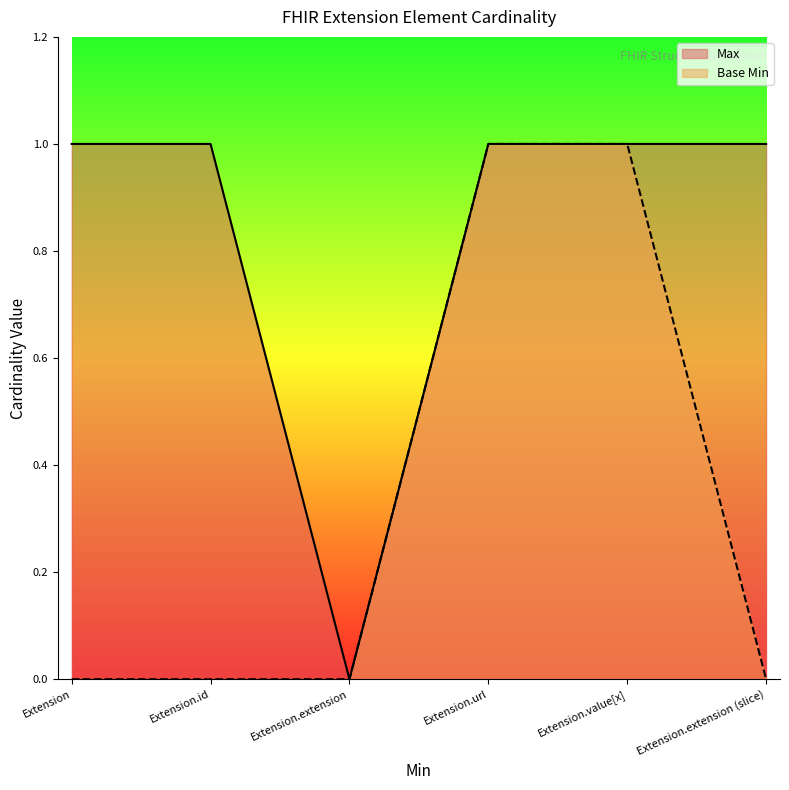

What is the sum of all Base Min values?

2